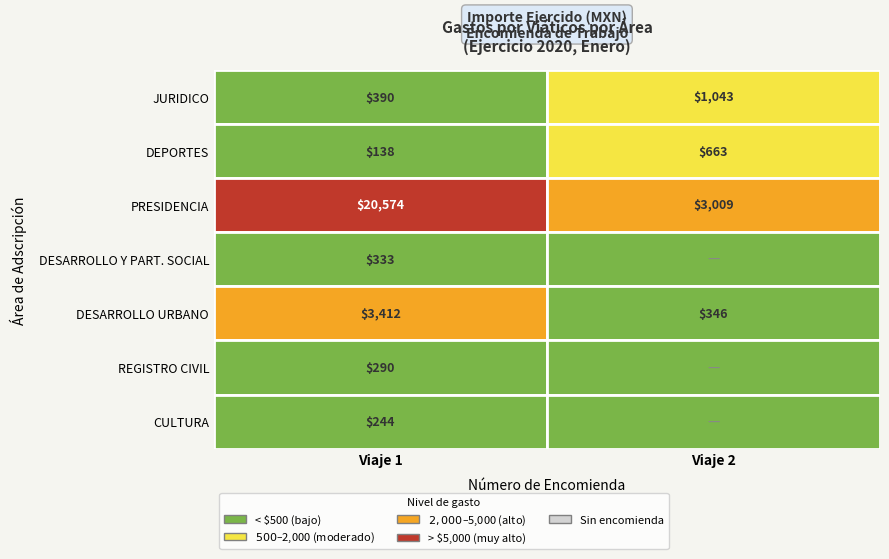

True or false: CULTURA has a value of 166.8 at 1.

False